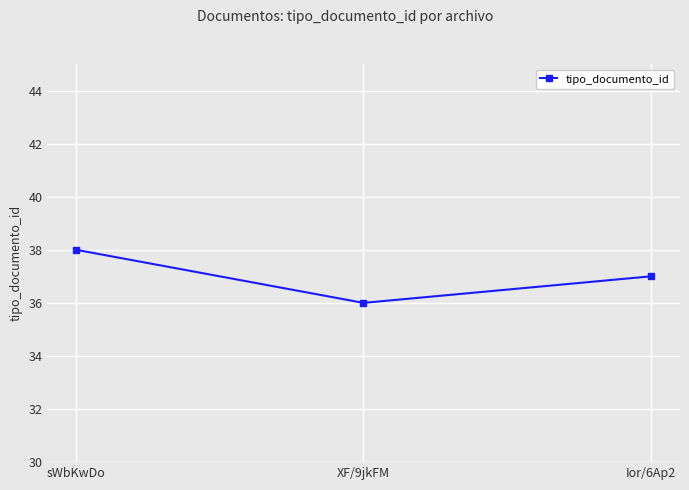

Approximately how many times larger is the value at XF/9jkFM compared to Ior/6Ap2?

1.0